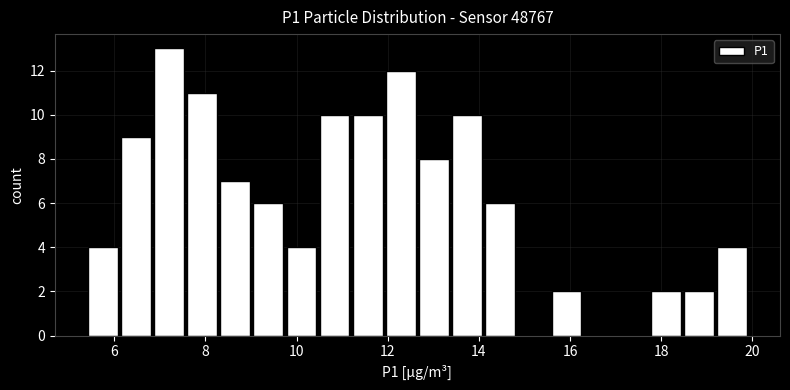

Read against the x-axis, roughly where is the centre of the tallest bar?

7.2